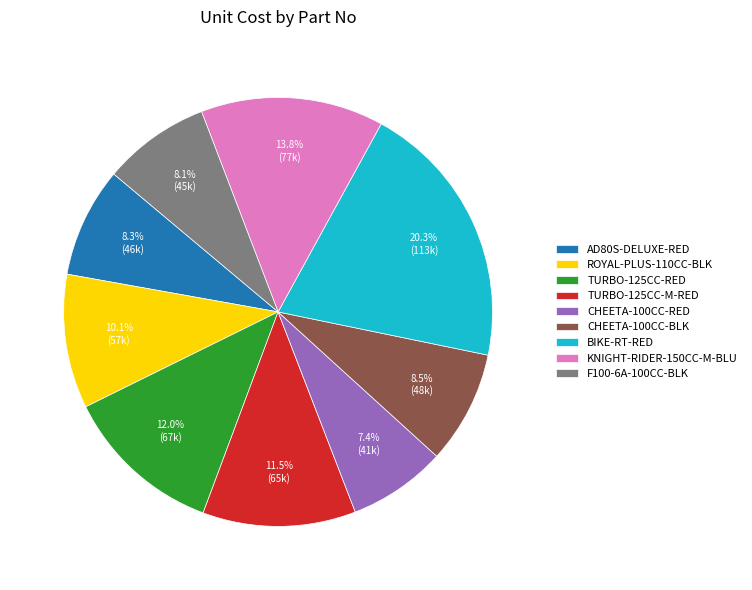

Is there a majority slice in this chart?

No